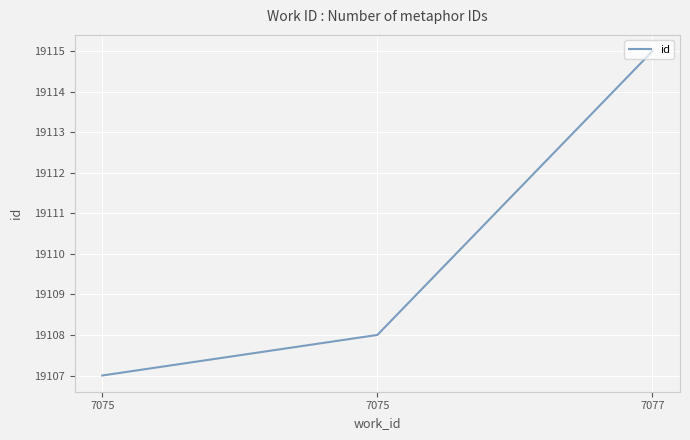

Which category has the highest value across all series?

7077